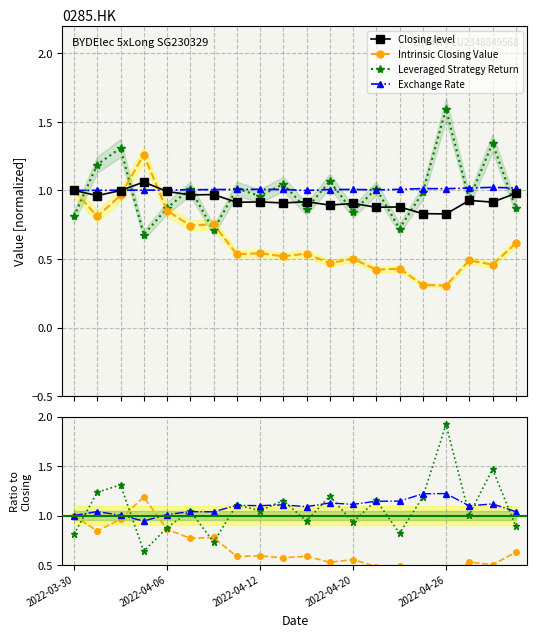

Which series has the largest total across all categories?

Exchange Rate